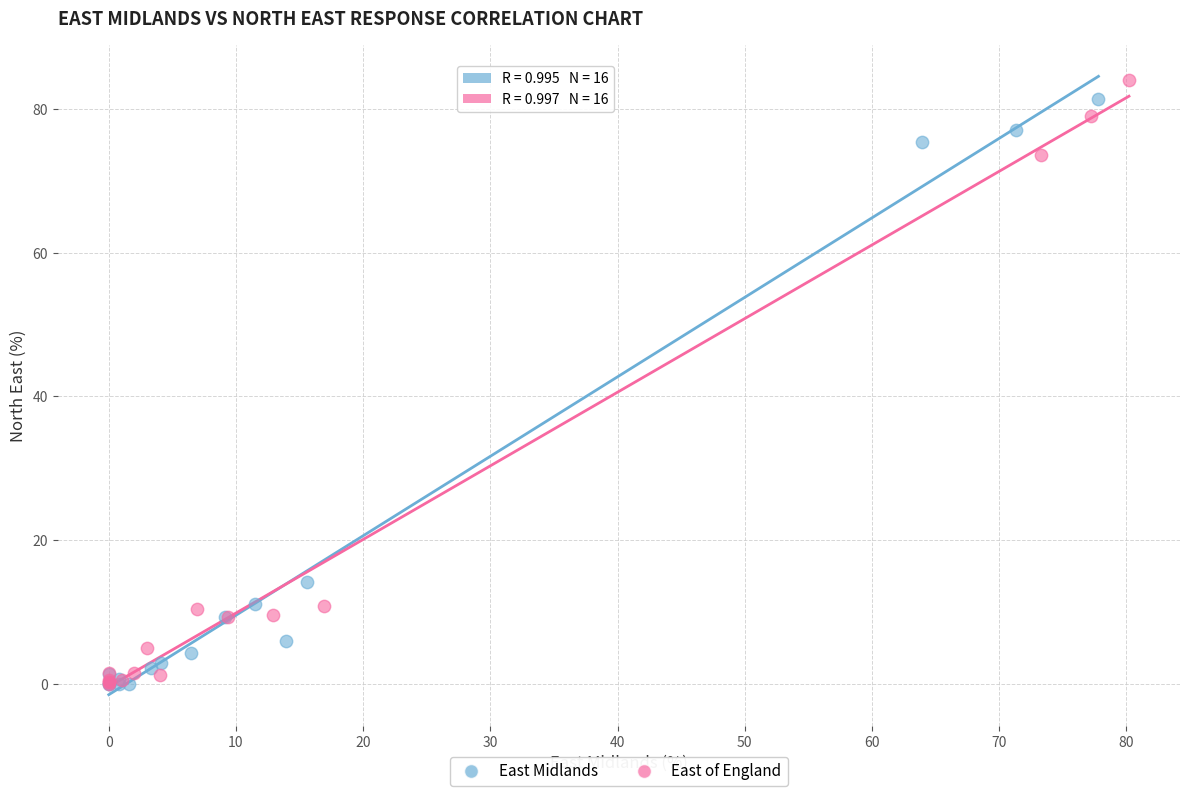

What are all the series names shown in the legend?

East Midlands, East of England